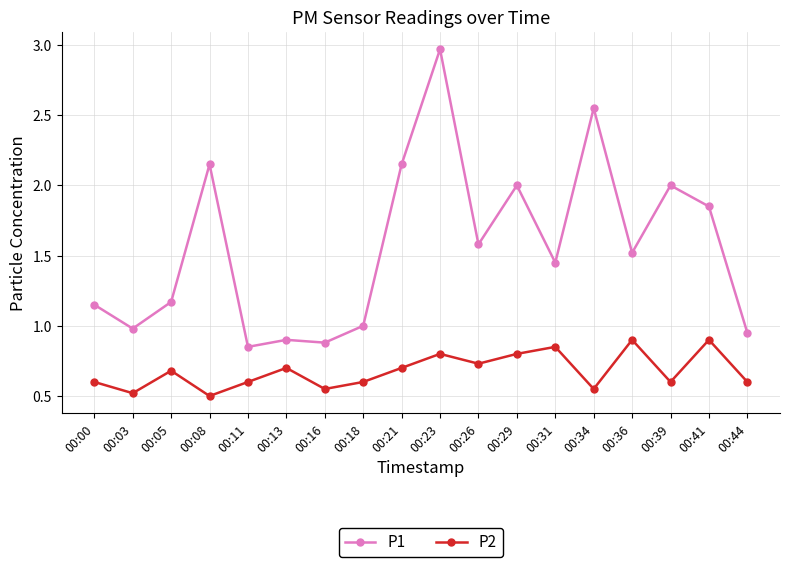

True or false: P2 and P1 intersect in this chart.

False